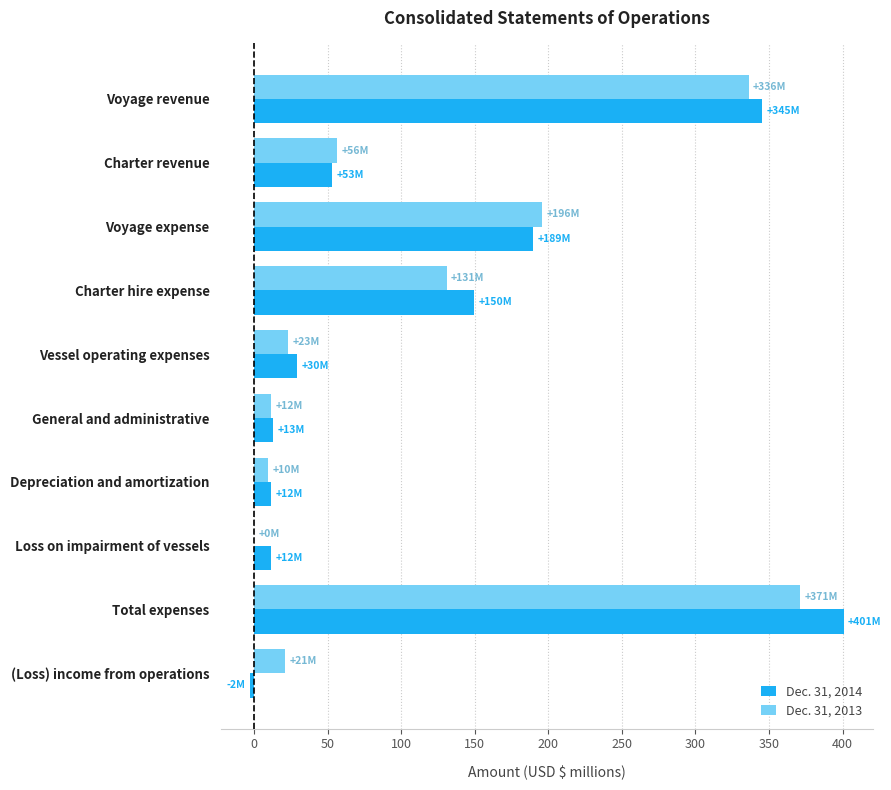

Is the value of Dec. 31, 2014 at Charter hire expense greater than the value of Dec. 31, 2013 at Charter revenue?

Yes